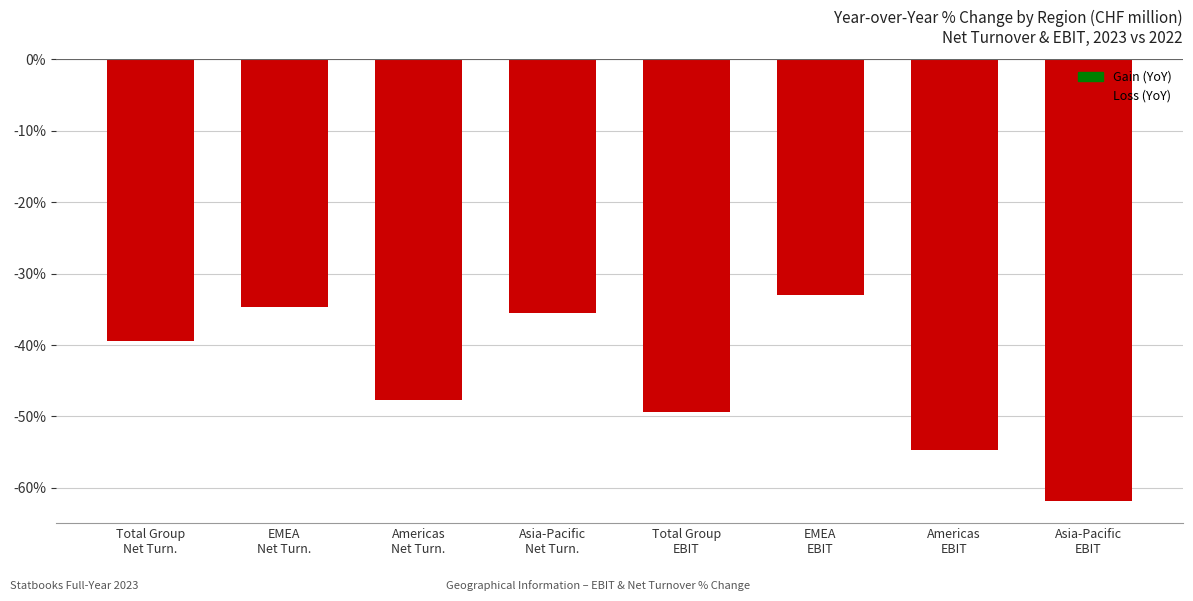

Count the number of categories in the chart.

8